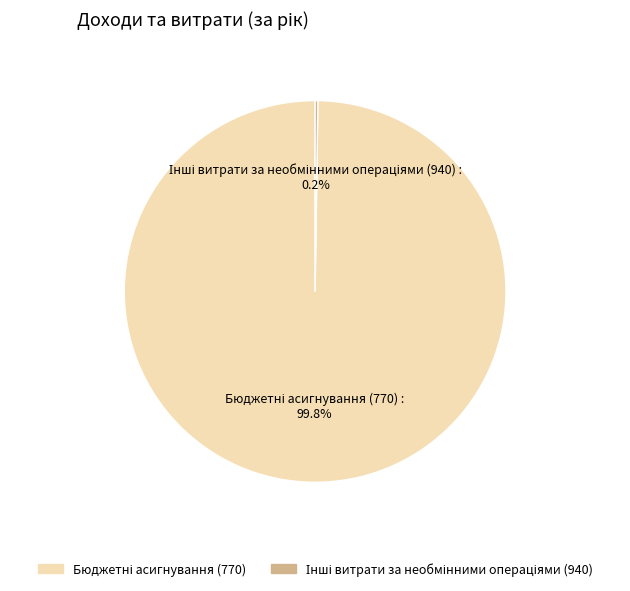

Is there a majority slice in this chart?

Yes